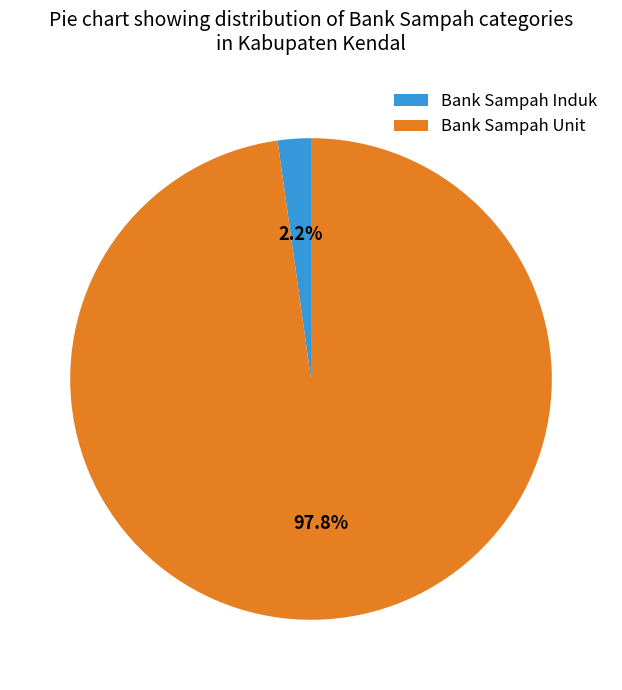

Is it true that Bank Sampah Unit is 98% of the pie?

True